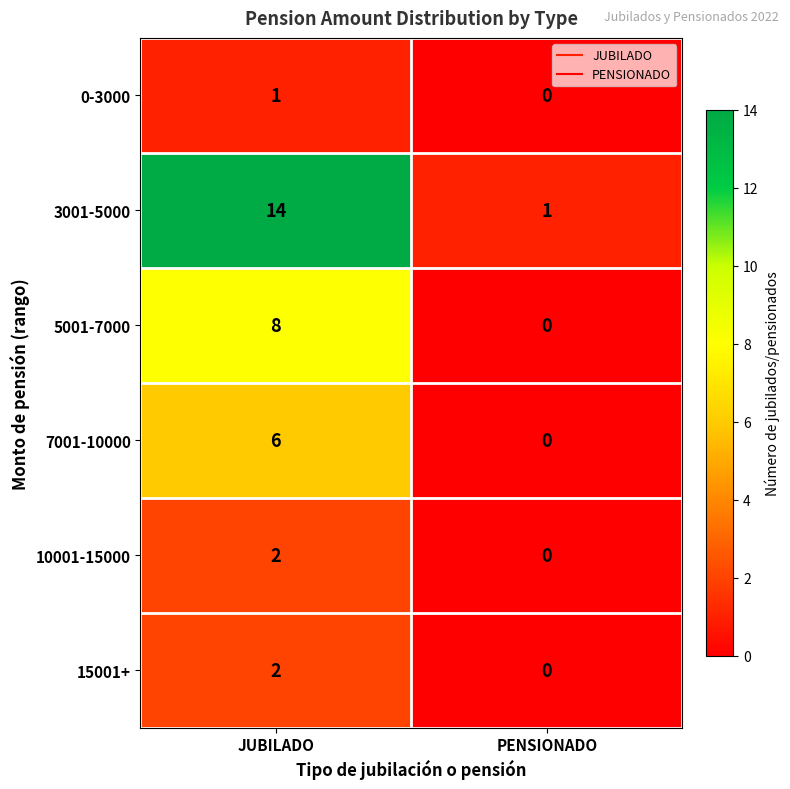

Reading right to left, what are all the values shown in this chart?

0-3000: PENSIONADO=0	JUBILADO=1
3001-5000: PENSIONADO=1	JUBILADO=14
5001-7000: PENSIONADO=0	JUBILADO=8
7001-10000: PENSIONADO=0	JUBILADO=6
10001-15000: PENSIONADO=0	JUBILADO=2
15001+: PENSIONADO=0	JUBILADO=2